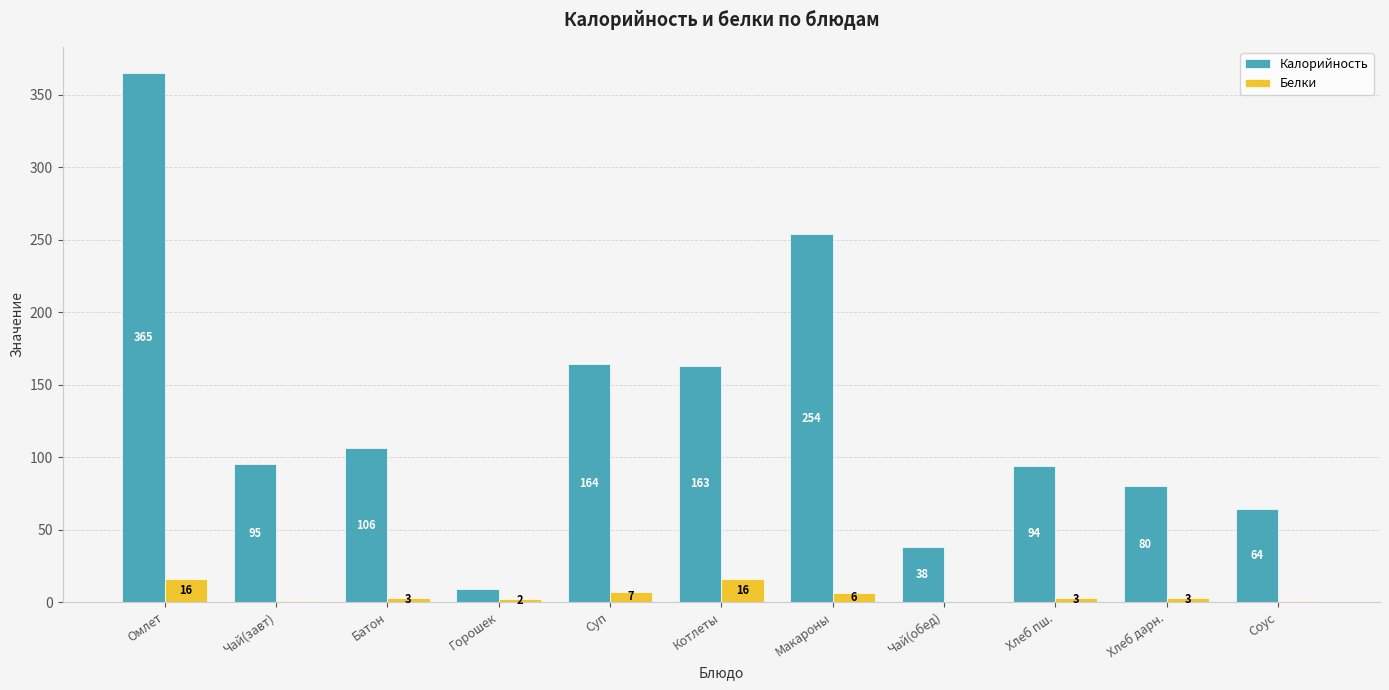

Which category has the highest value across all series?

Омлет